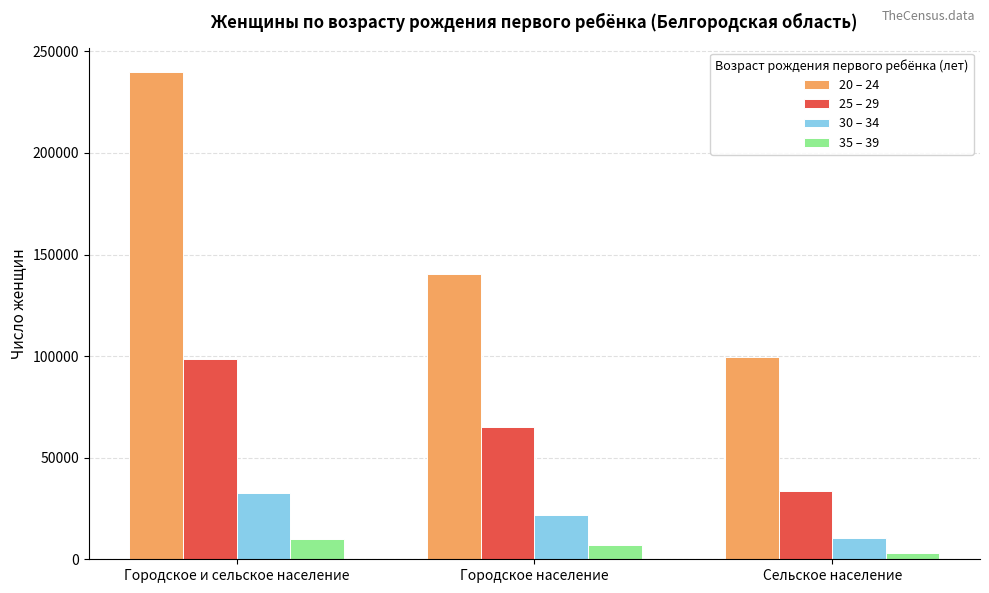

The 20 – 24 series shows 61967 at Городское население. True or false?

False